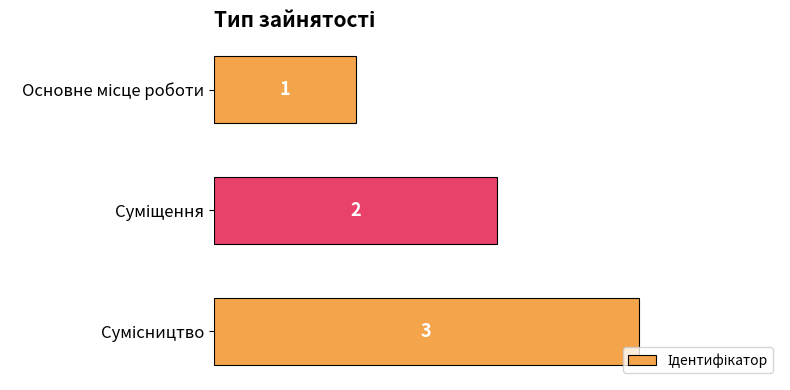

What is the value of the 1st bar from the top?

1